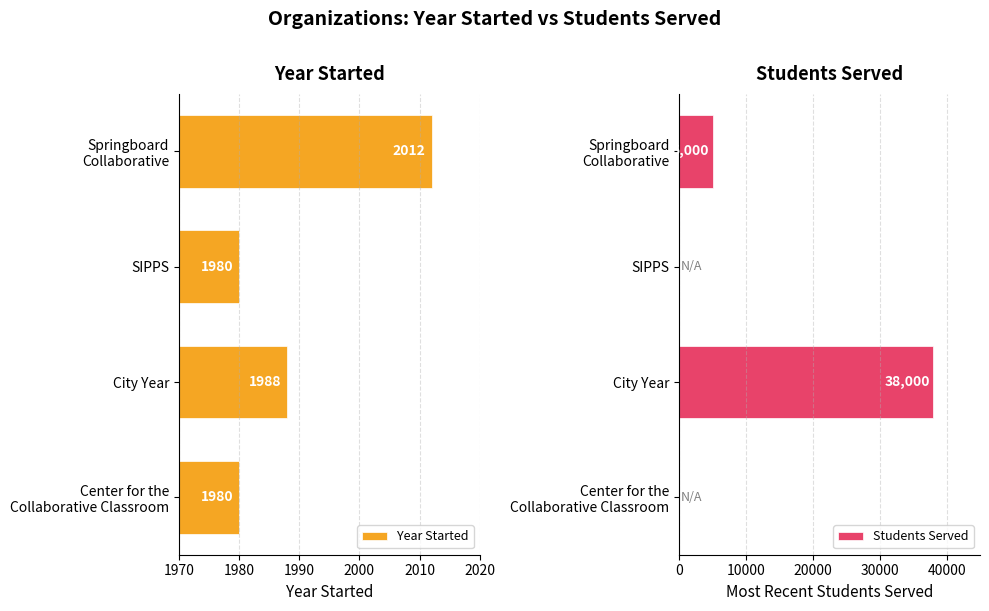

Is it true that Students Served equals -21640 at SIPPS?

False